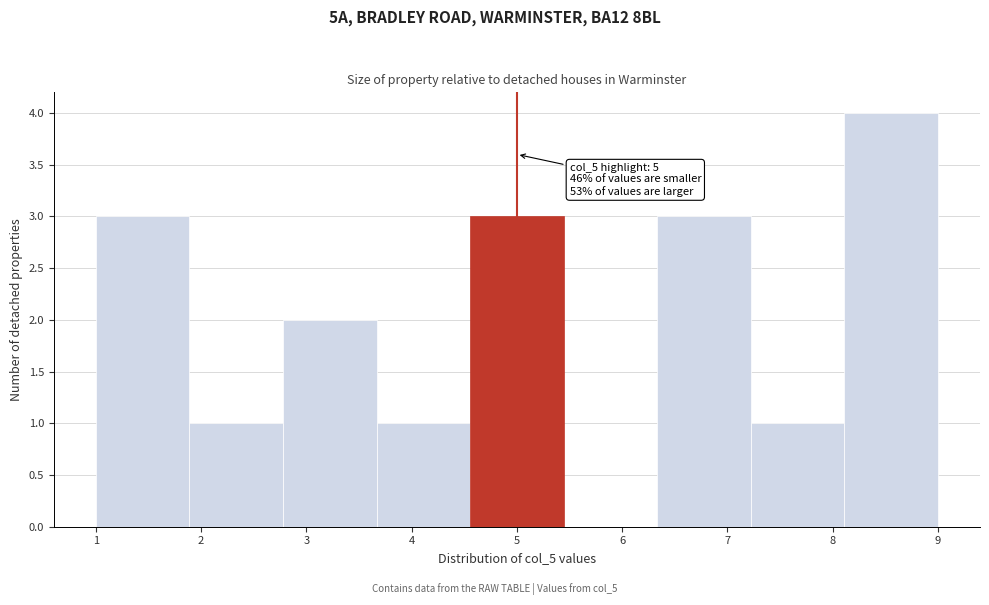

Which range on the x-axis has the tallest bar?

8.1 to 9.0